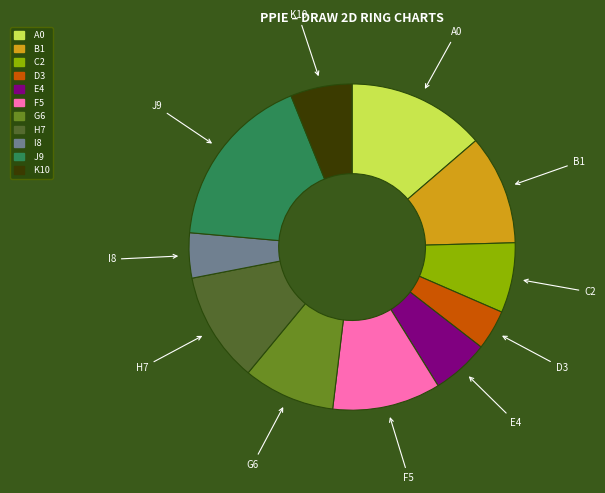

Is there a majority slice in this chart?

No